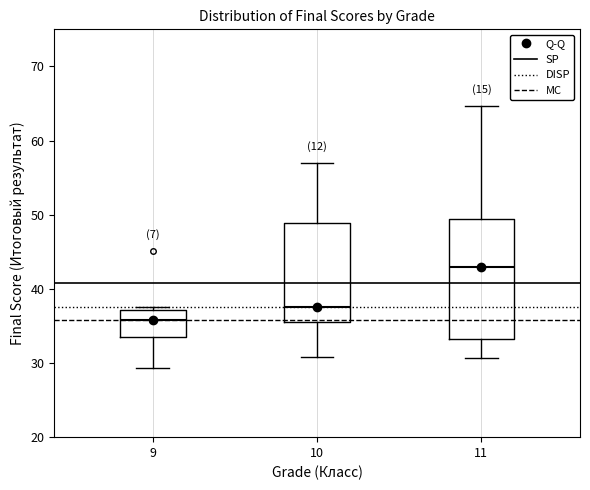

Which box's median line is the highest?

11